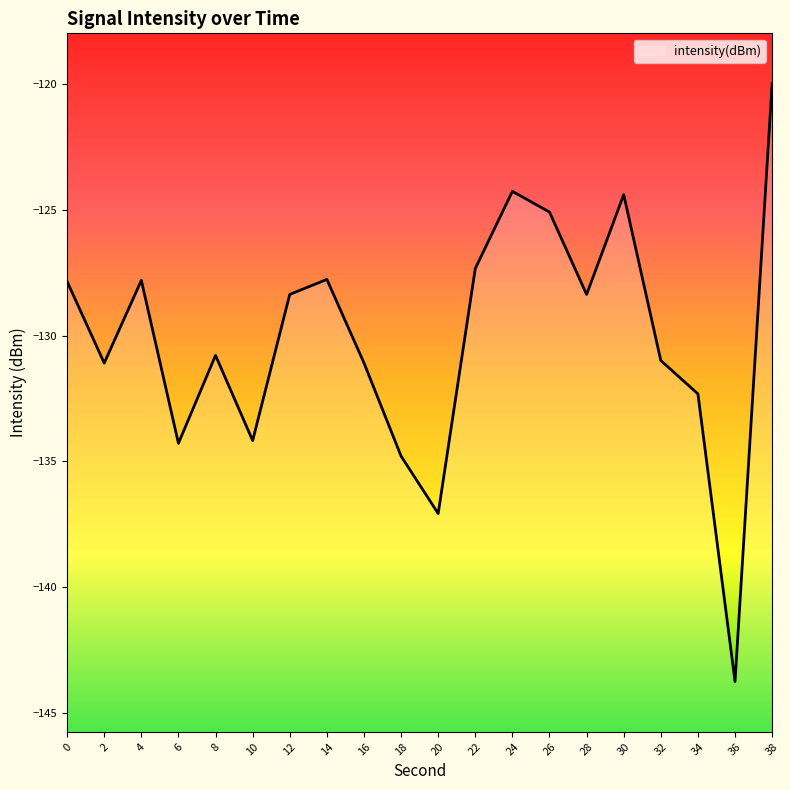

What is the approximate value at 0?

-127.8